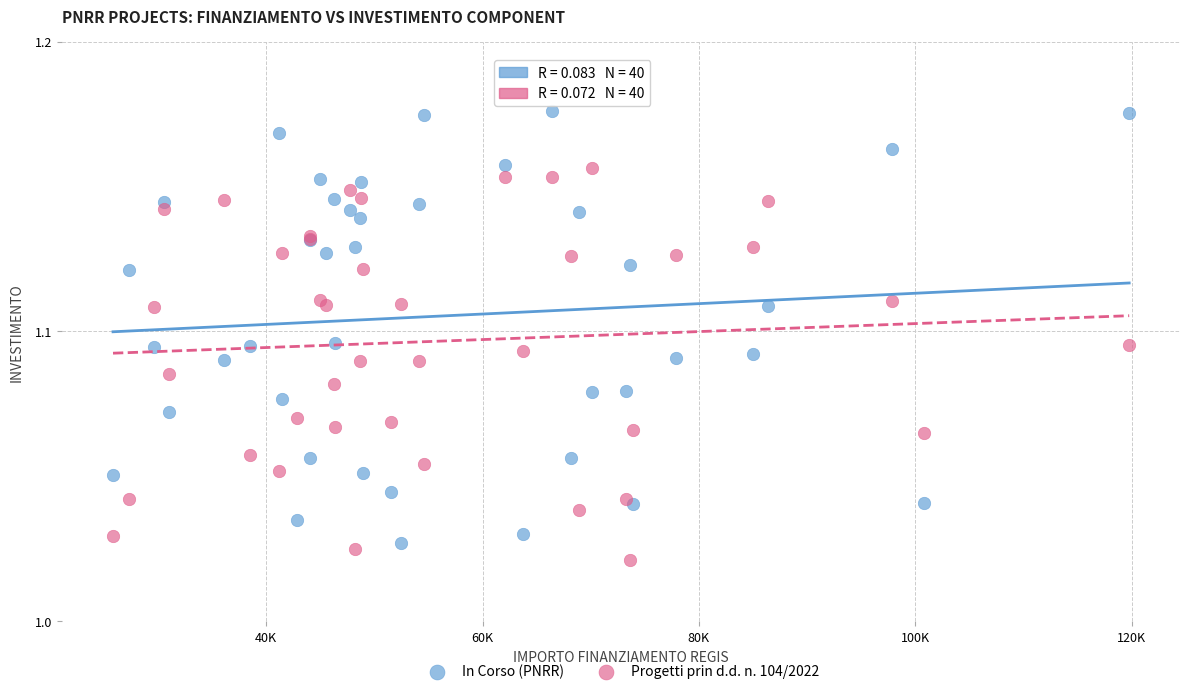

Which series contains the highest Y value?

In Corso (PNRR)